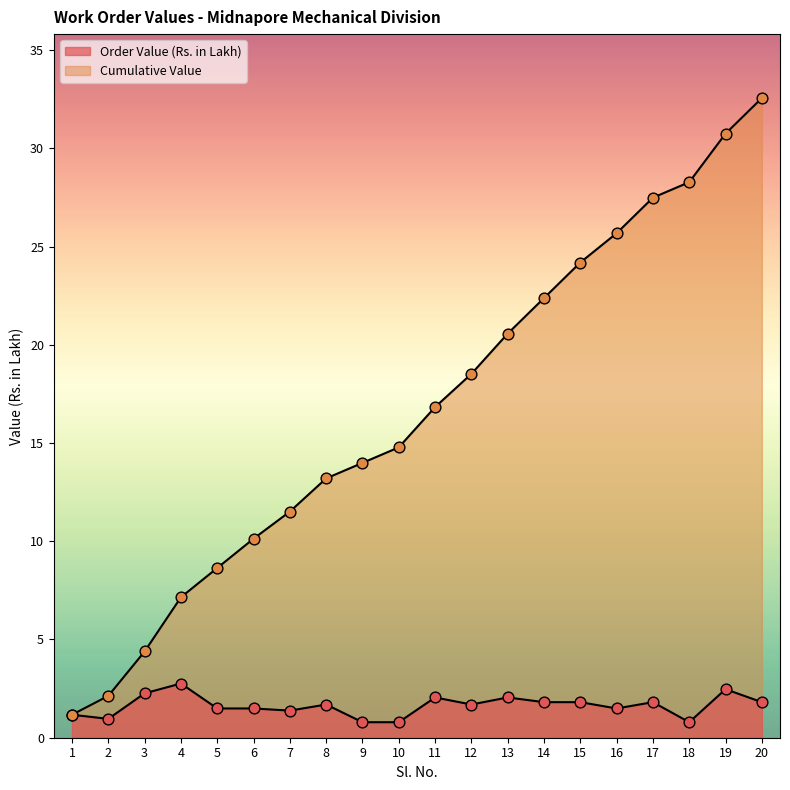

Which series contains the lowest Y value?

Order Value (Rs. in Lakh)